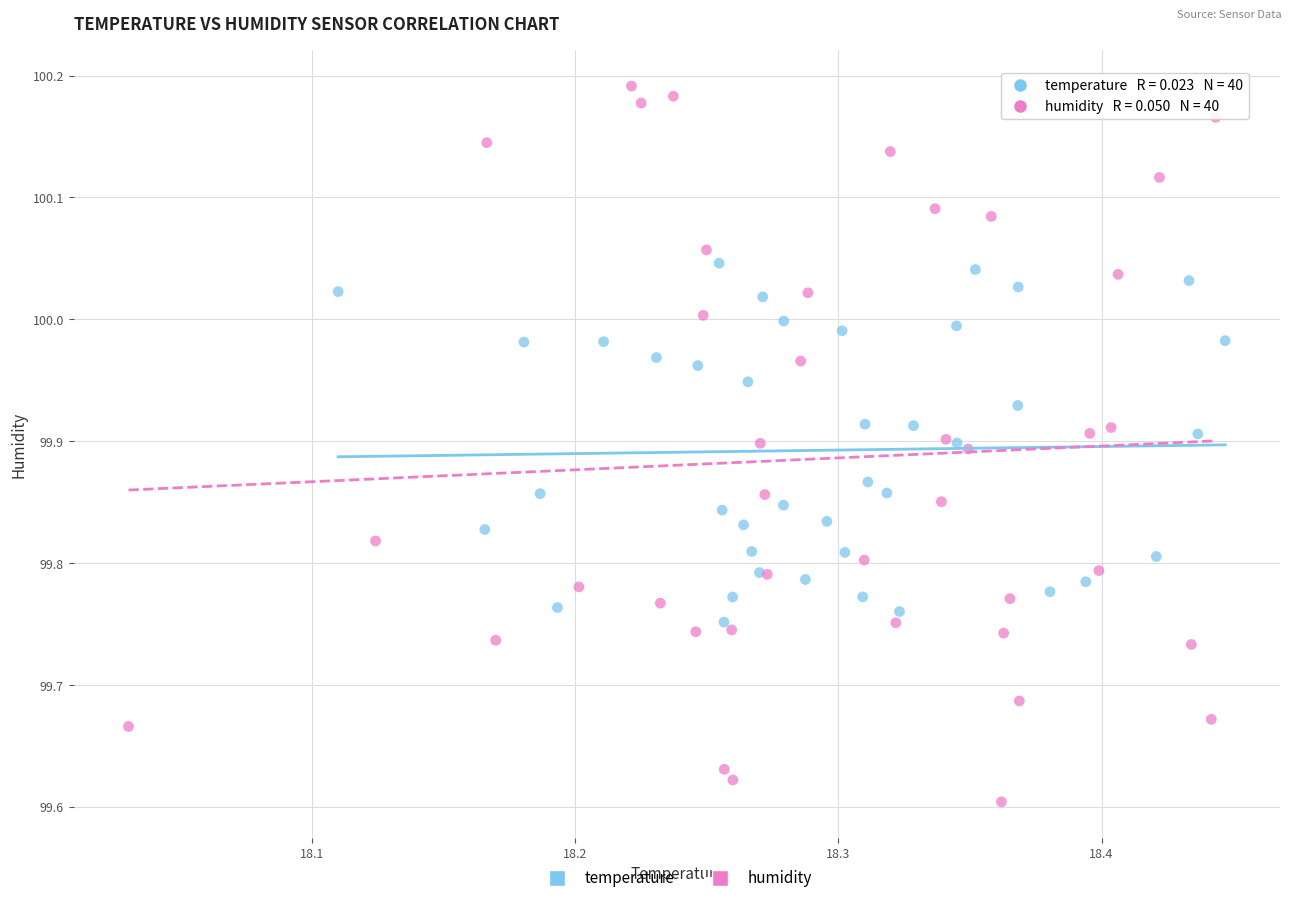

Which series has the largest Y range (max minus min)?

humidity